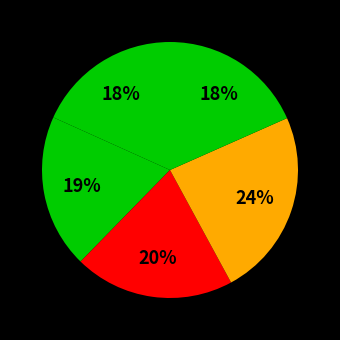

How many segments does this pie chart have?

5